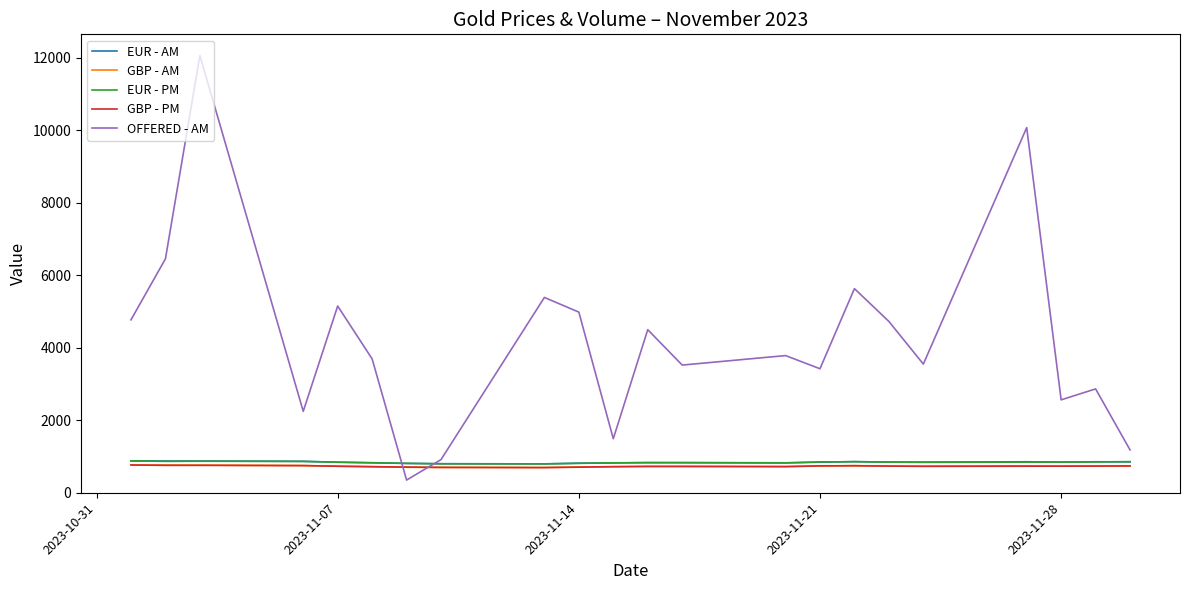

Which series ends up on top after the final intersection of GBP - AM and OFFERED - AM?

OFFERED - AM